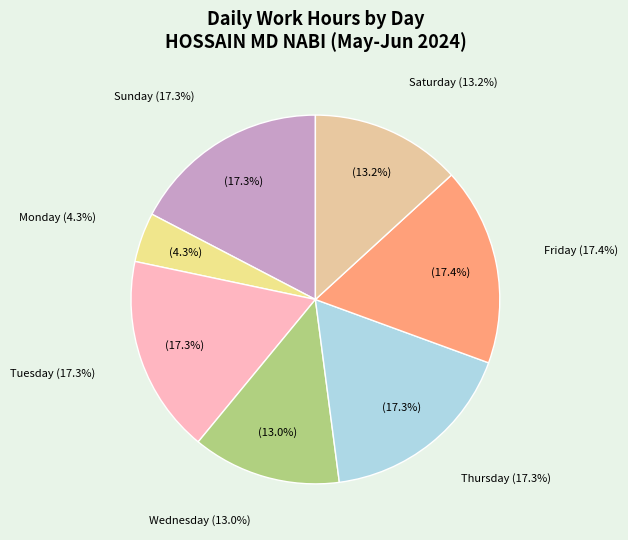

True or false: Wed 19 accounts for 13% of the total.

False